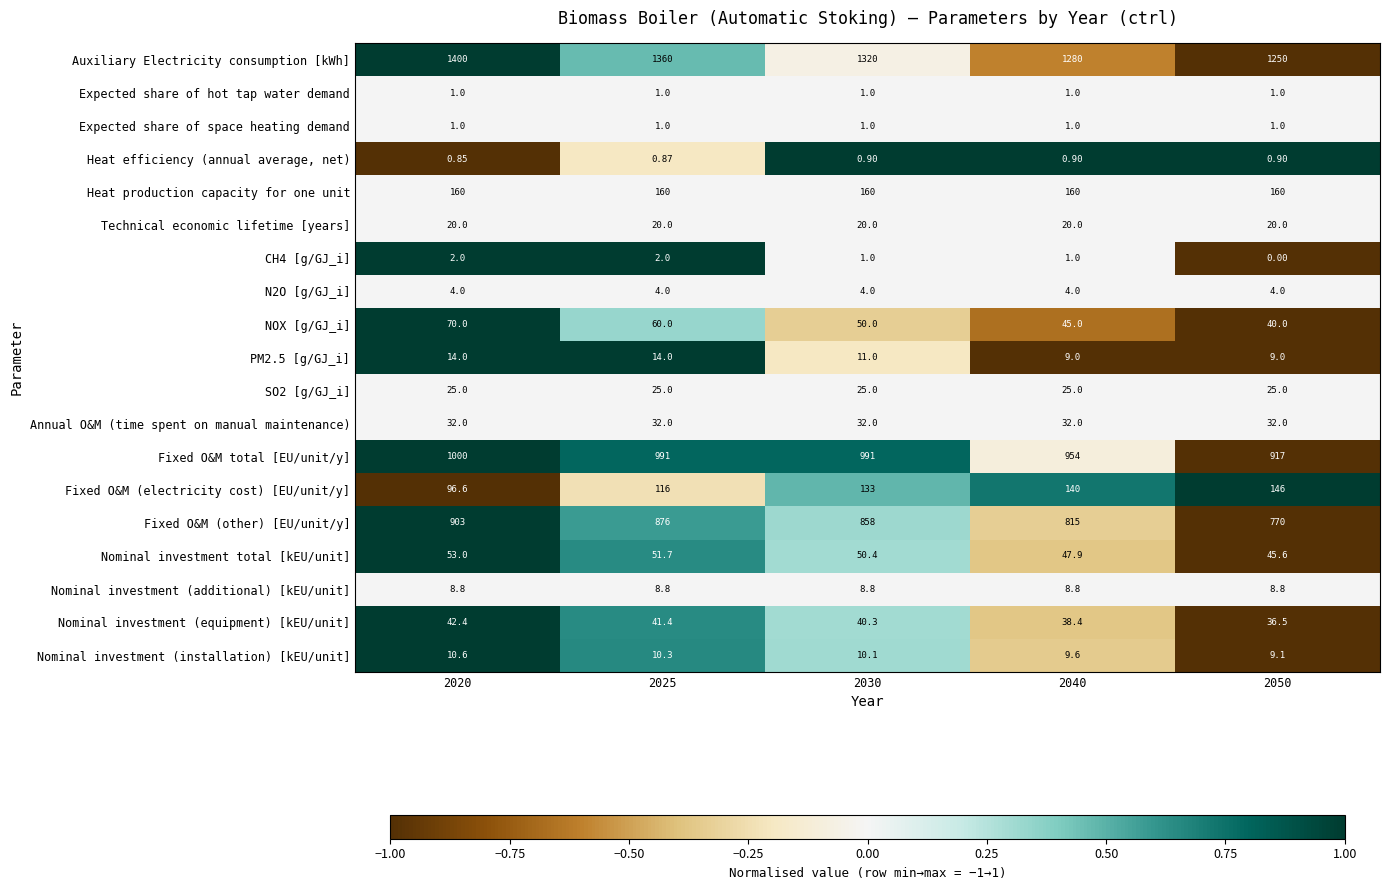

Which series has the widest spread of values?

Auxiliary Electricity consumption [kWh]